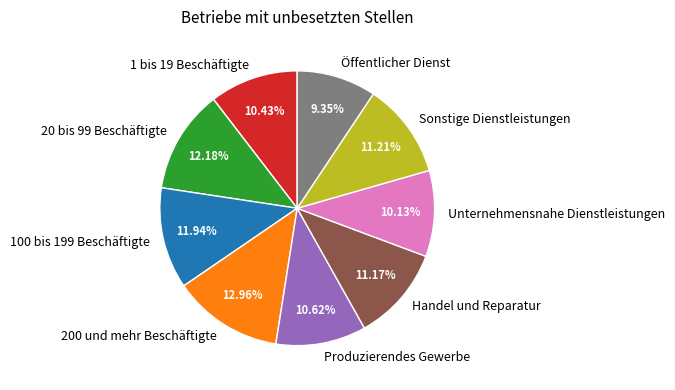

To the nearest percent, what is the combined percentage of 100 bis 199 Beschäftigte and Unternehmensnahe Dienstleistungen?

22%